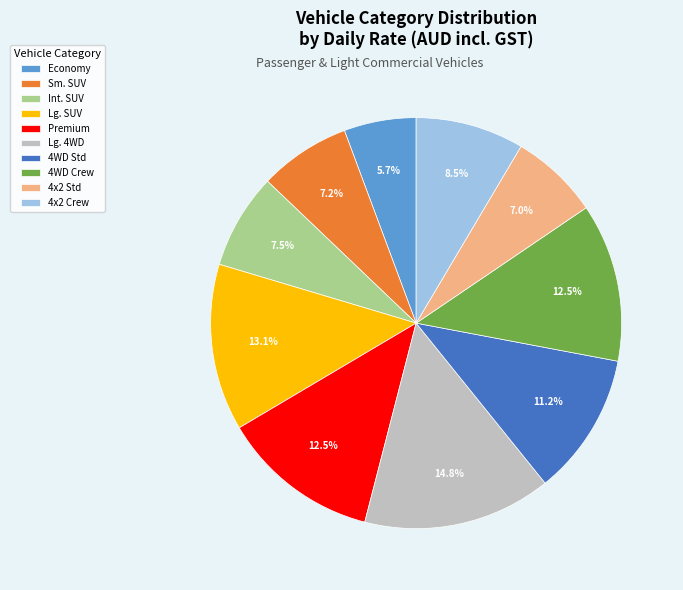

Is there a majority slice in this chart?

No